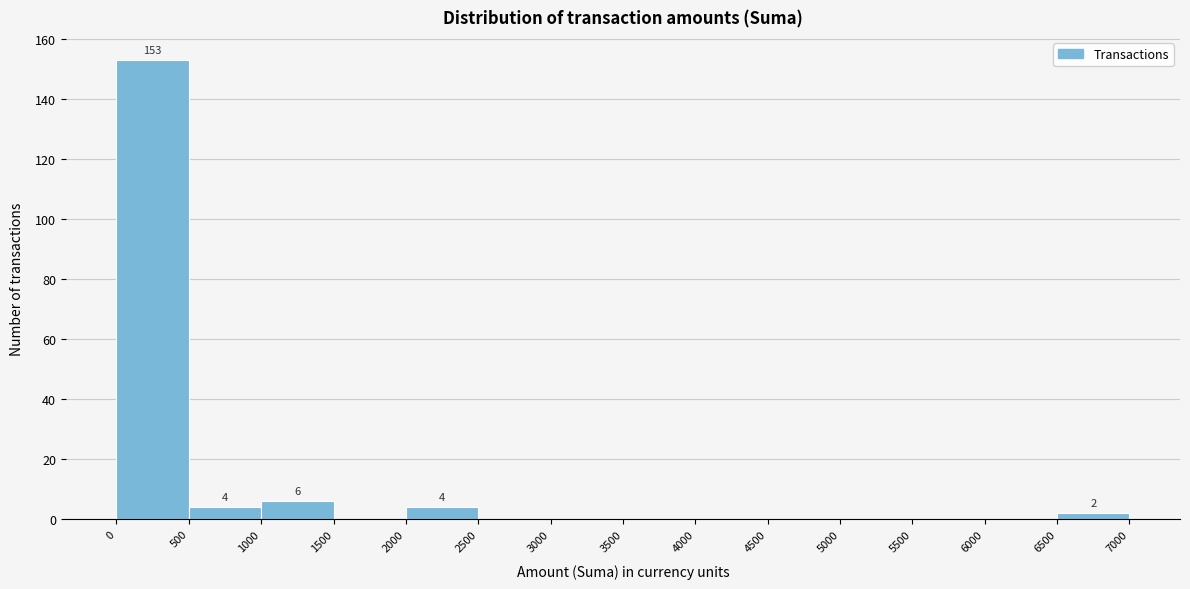

Over which range of the x-axis is the bar tallest?

0 to 500